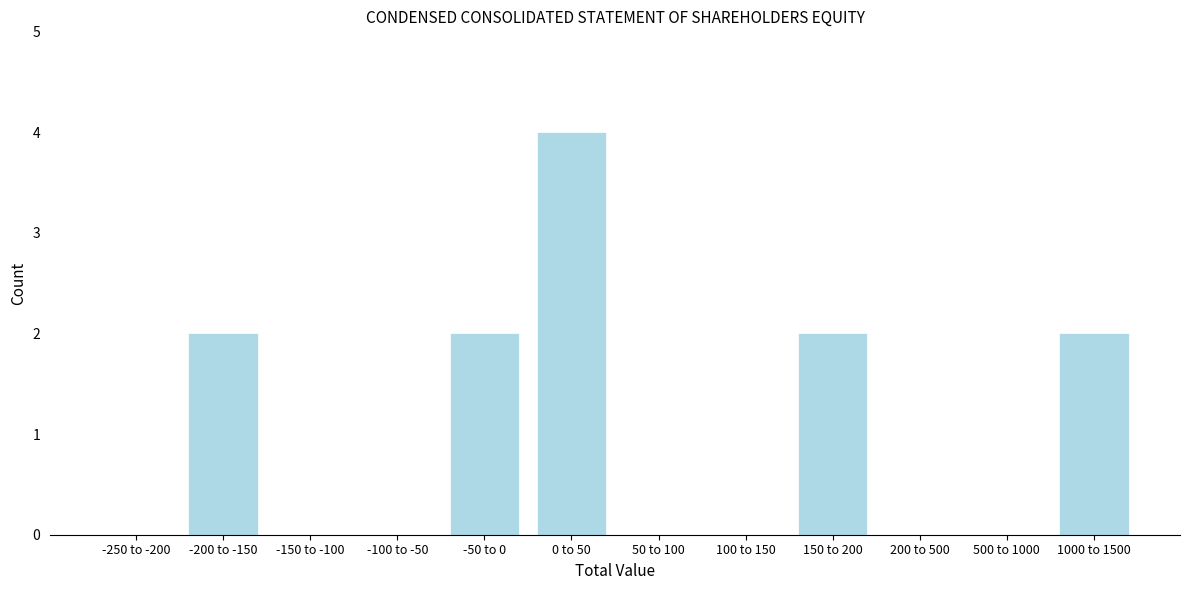

Reading left to right, transcribe all the data shown in this chart.

-250 to -200=0	-200 to -150=2	-150 to -100=0	-100 to -50=0	-50 to 0=2	0 to 50=4	50 to 100=0	100 to 150=0	150 to 200=2	200 to 500=0	500 to 1000=0	1000 to 1500=2